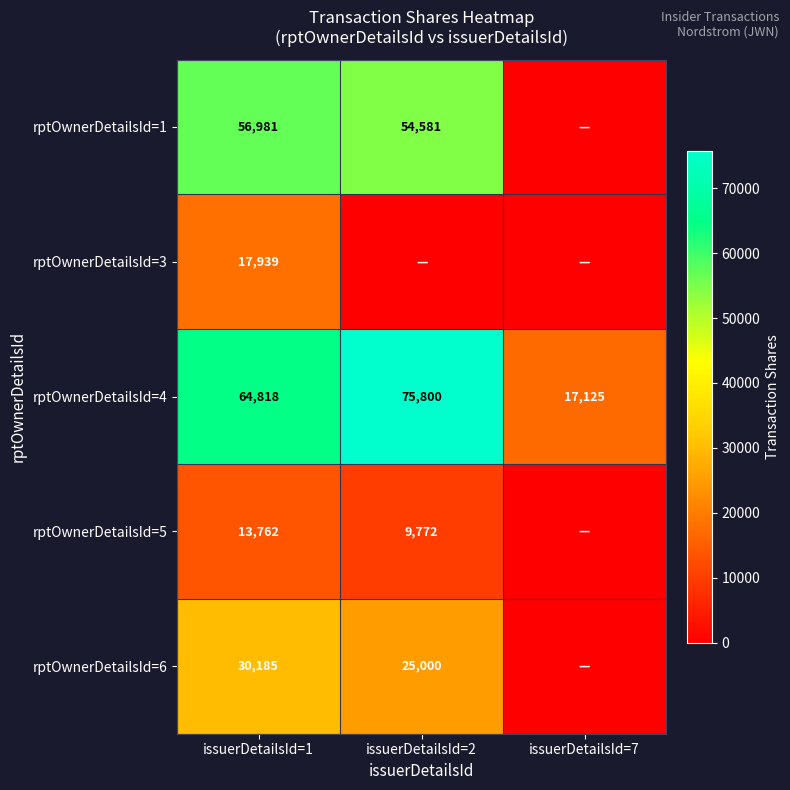

What is the greatest value displayed?

75800